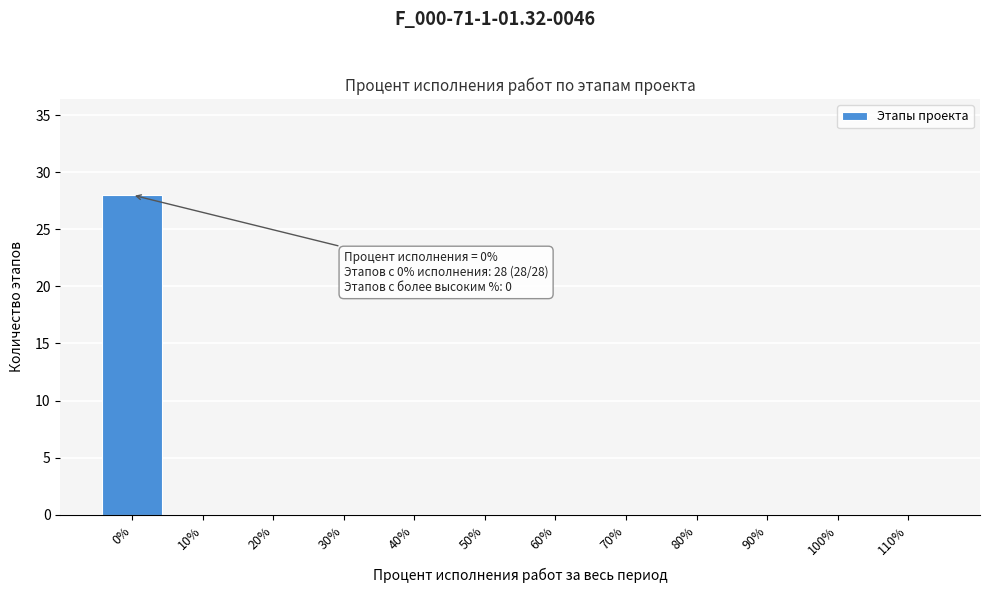

Reading left to right, transcribe all the data shown in this chart.

0%=28	10%=0	20%=0	30%=0	40%=0	50%=0	60%=0	70%=0	80%=0	90%=0	100%=0	110%=0